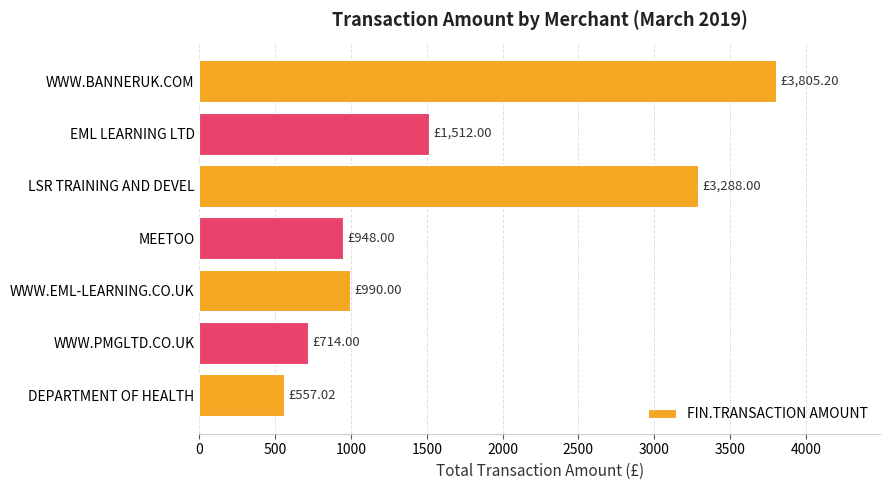

What is the average value?

1687.7